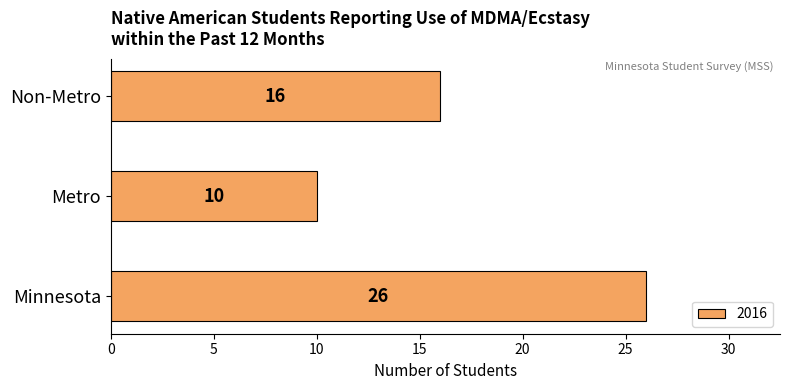

Does the chart contain stacked bars?

No